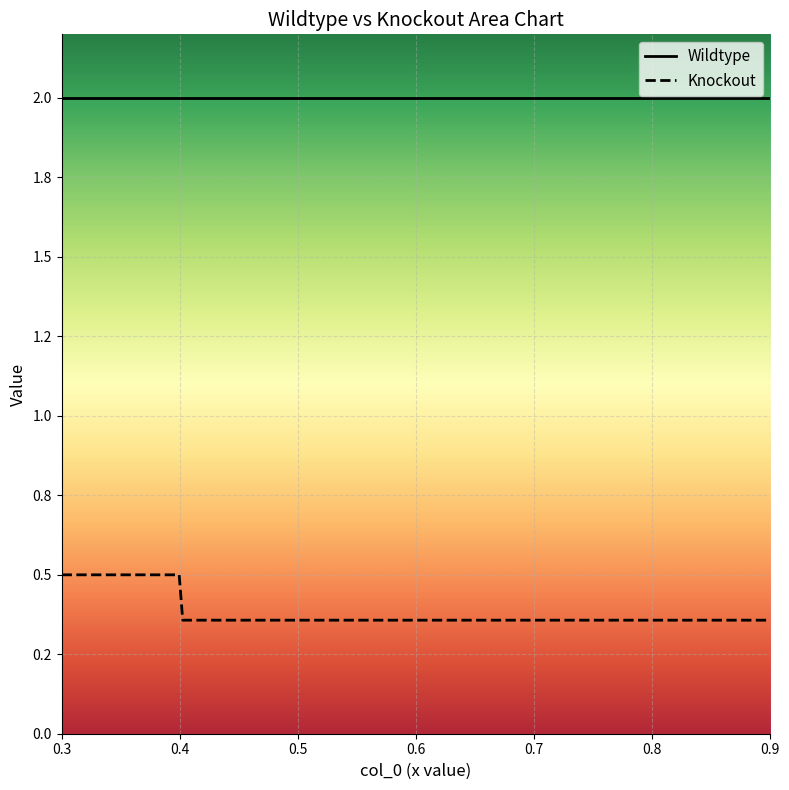

At which category does the chart reach its peak across all series?

0.4